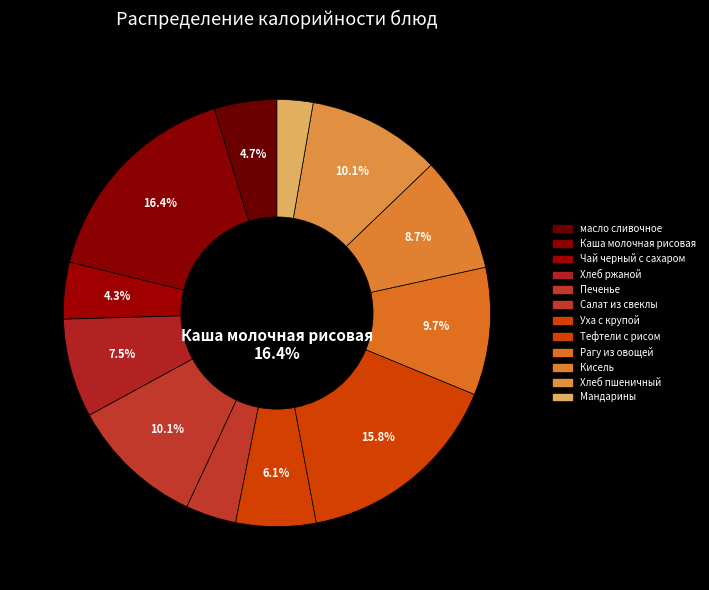

True or false: Каша молочная рисовая accounts for 16% of the total.

True